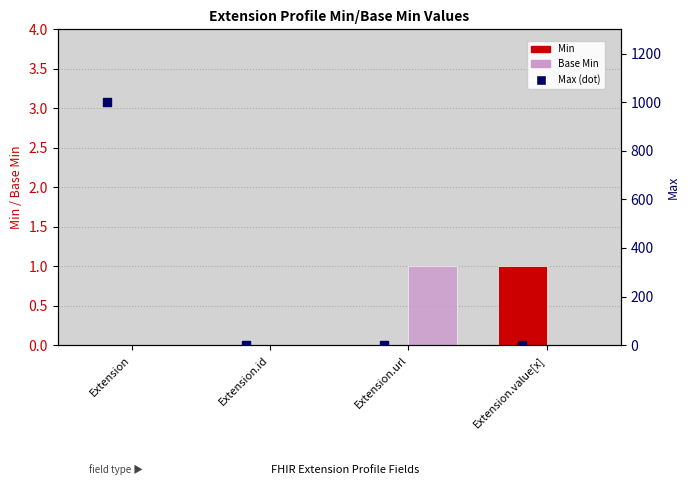

At how many categories does at least one series exceed 221?

1